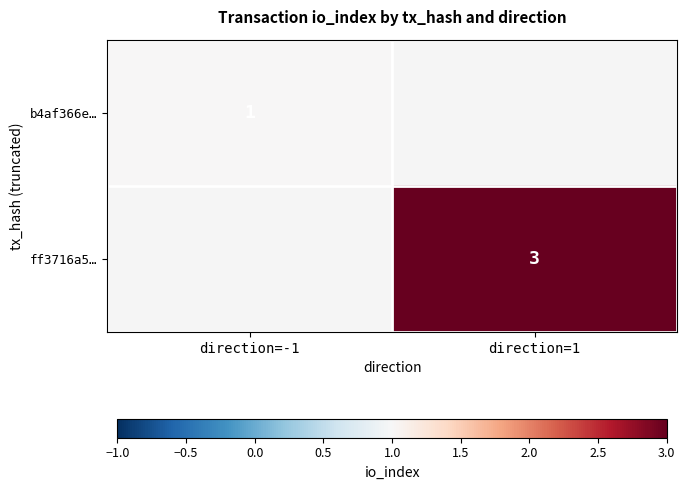

The value of b4af366e… at direction=-1 is 0. True or false?

False